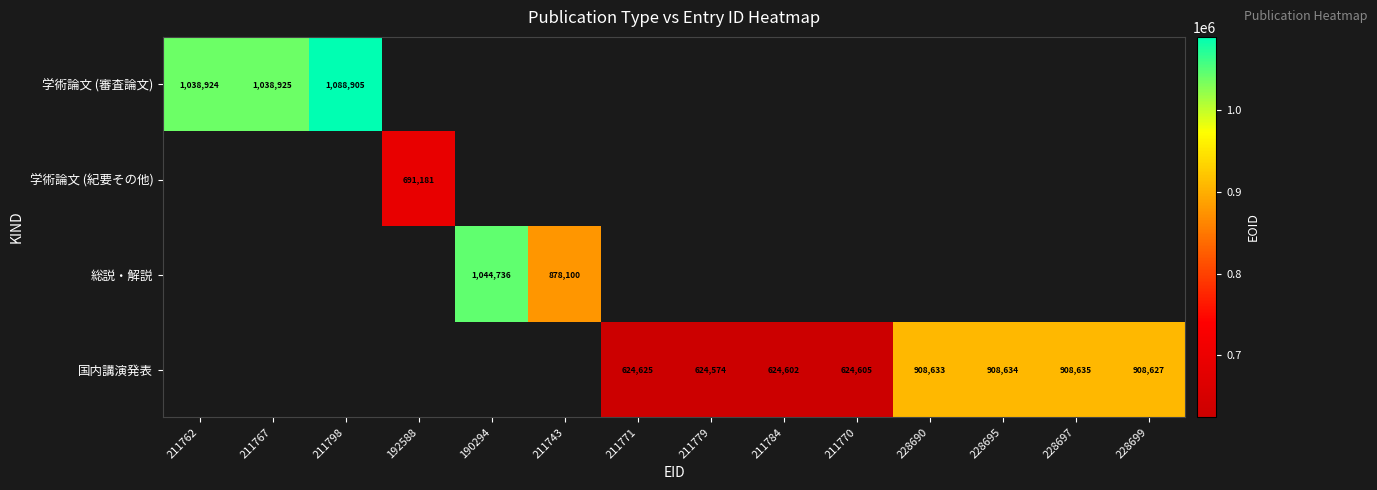

The value of 学術論文 (審査論文) at 211762 is 1038924. True or false?

True